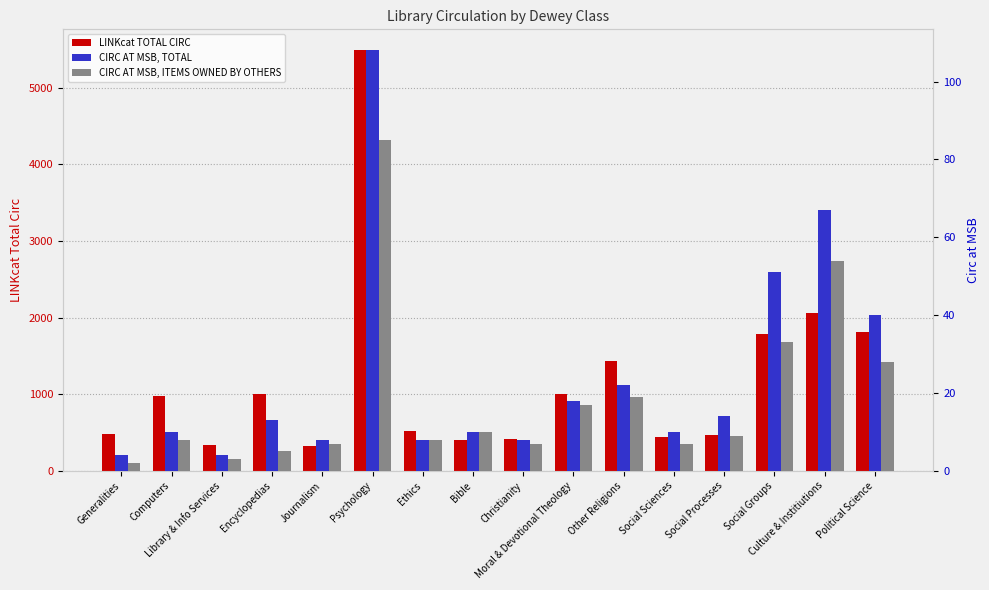

What is the difference between the second highest and minimum values in the CIRC AT MSB, TOTAL series?

63